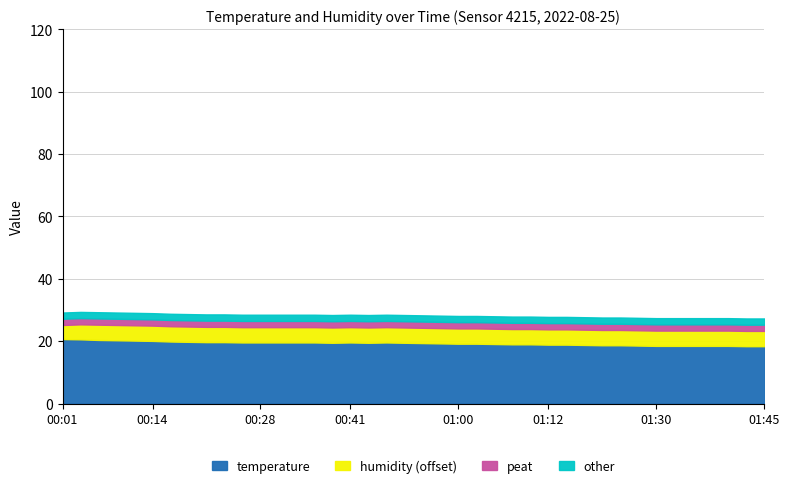

What is the difference between the maximum and minimum values in the temperature series?

2.3